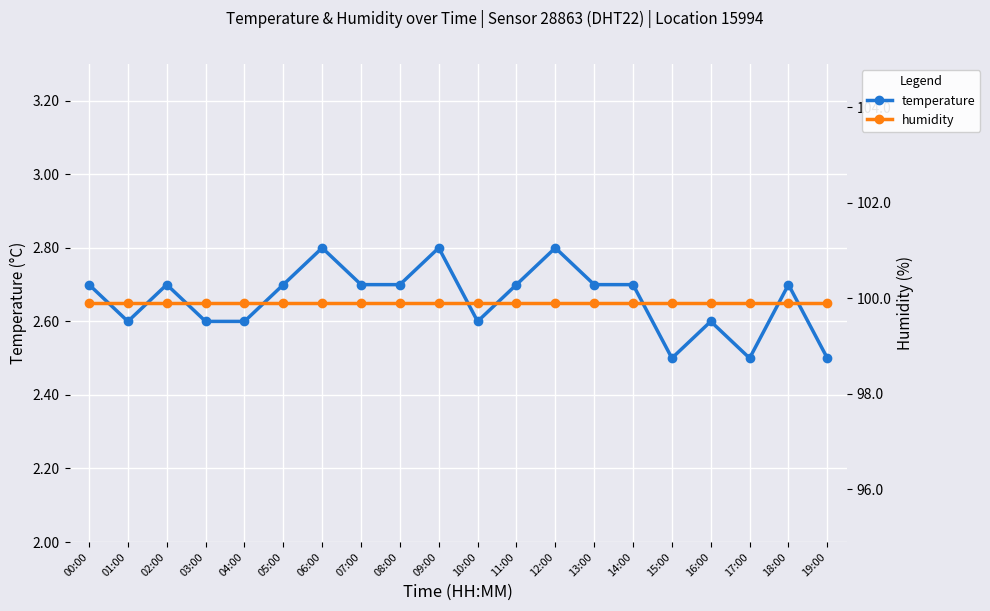

Between 04:00 and 02:00, which is larger?

02:00